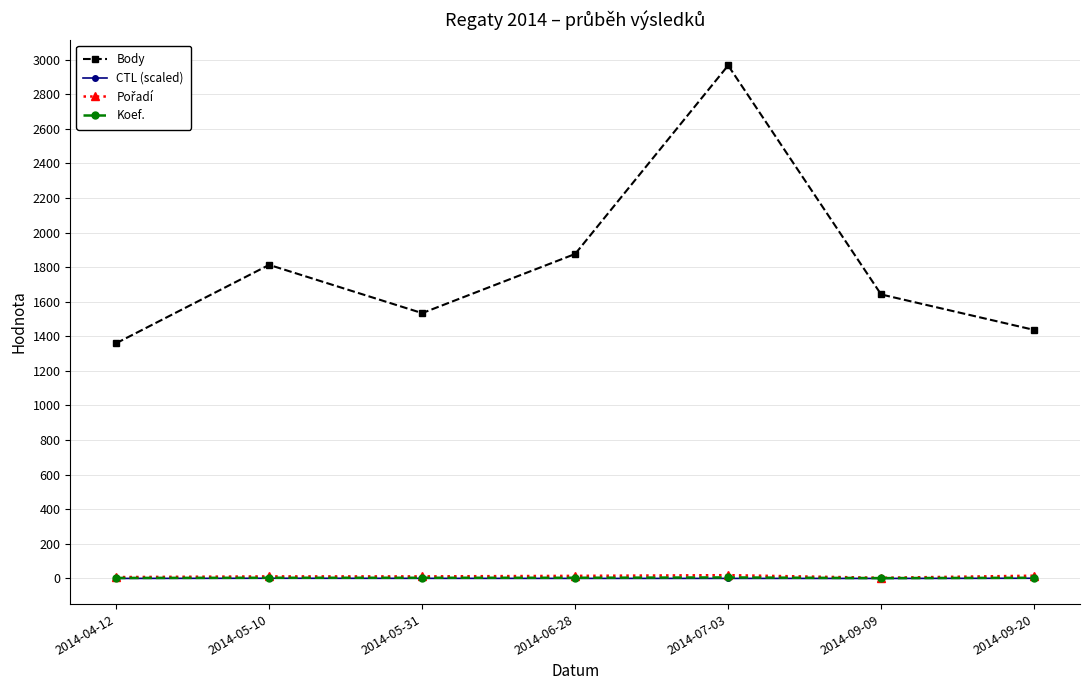

How many data points in Koef. are less than 4?

2